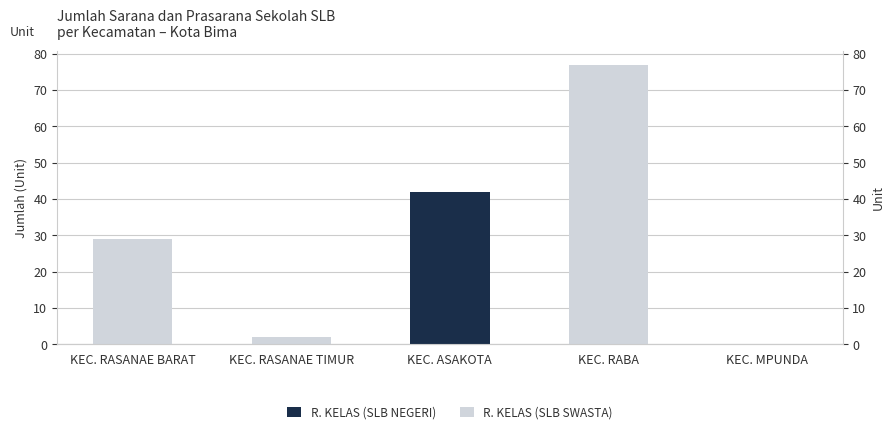

What is the total value across all series at KEC. RASANAE TIMUR?

2